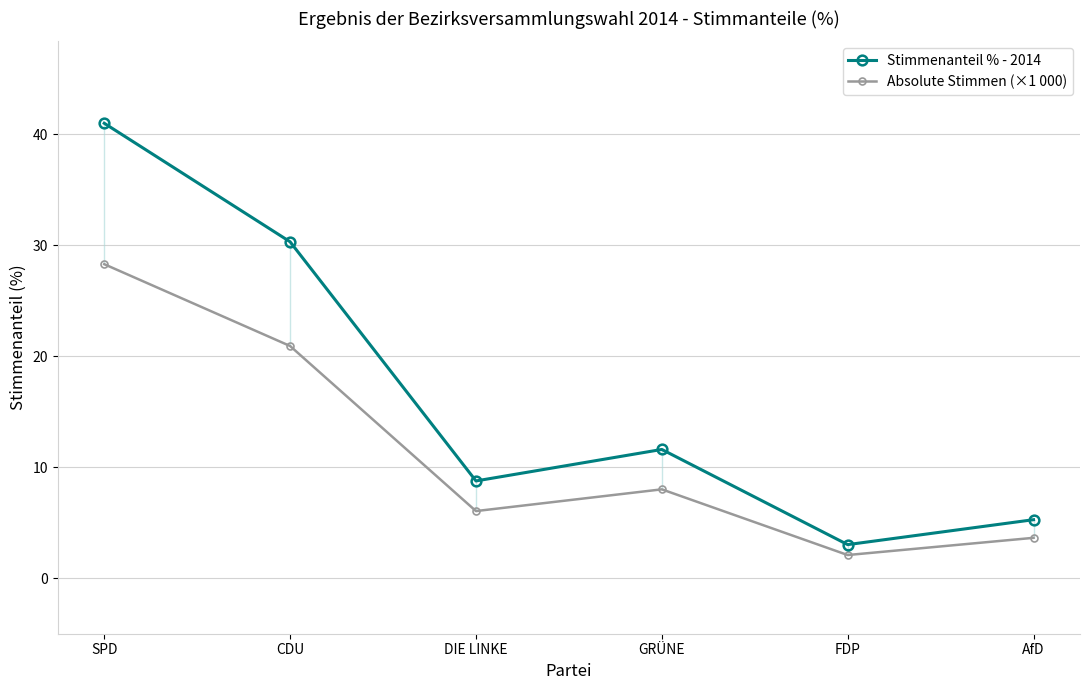

Where is Stimmenanteil % - 2014 nearest to the value 22?

CDU